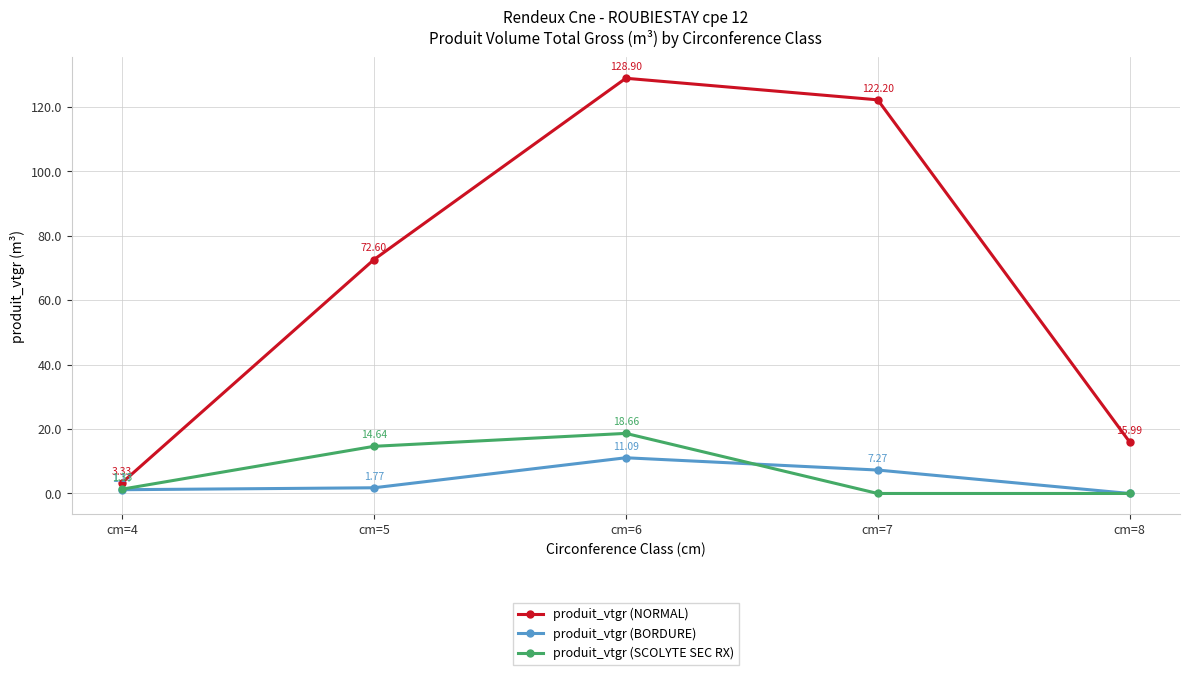

How many values in produit_vtgr (BORDURE) are above zero?

4